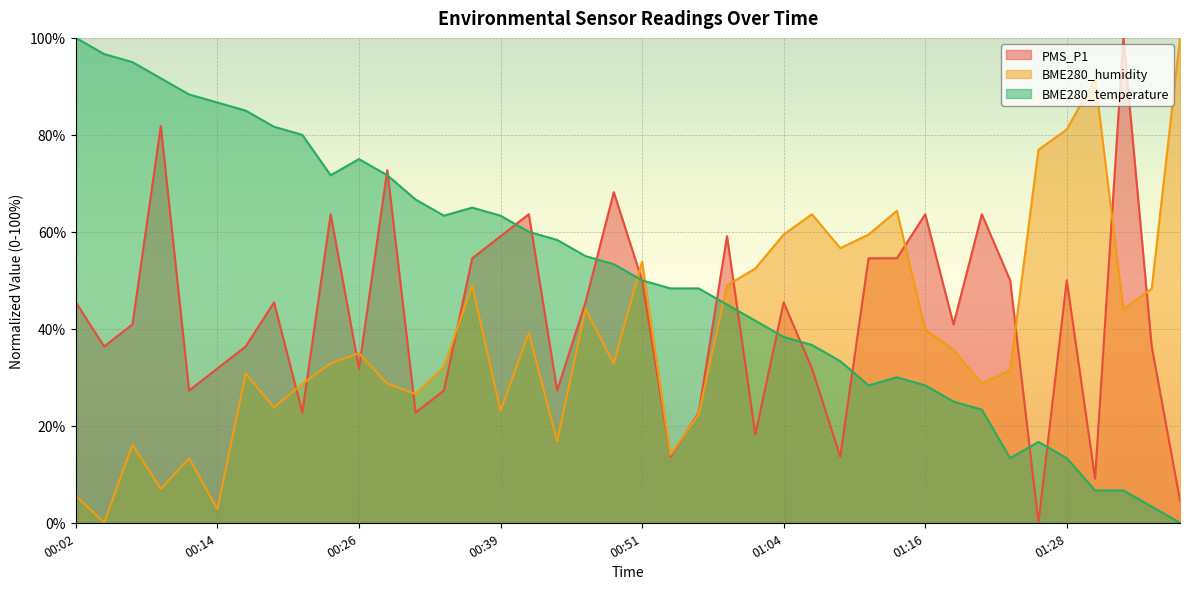

Which series ends up on top after the final intersection of PMS_P1 and BME280_temperature?

PMS_P1